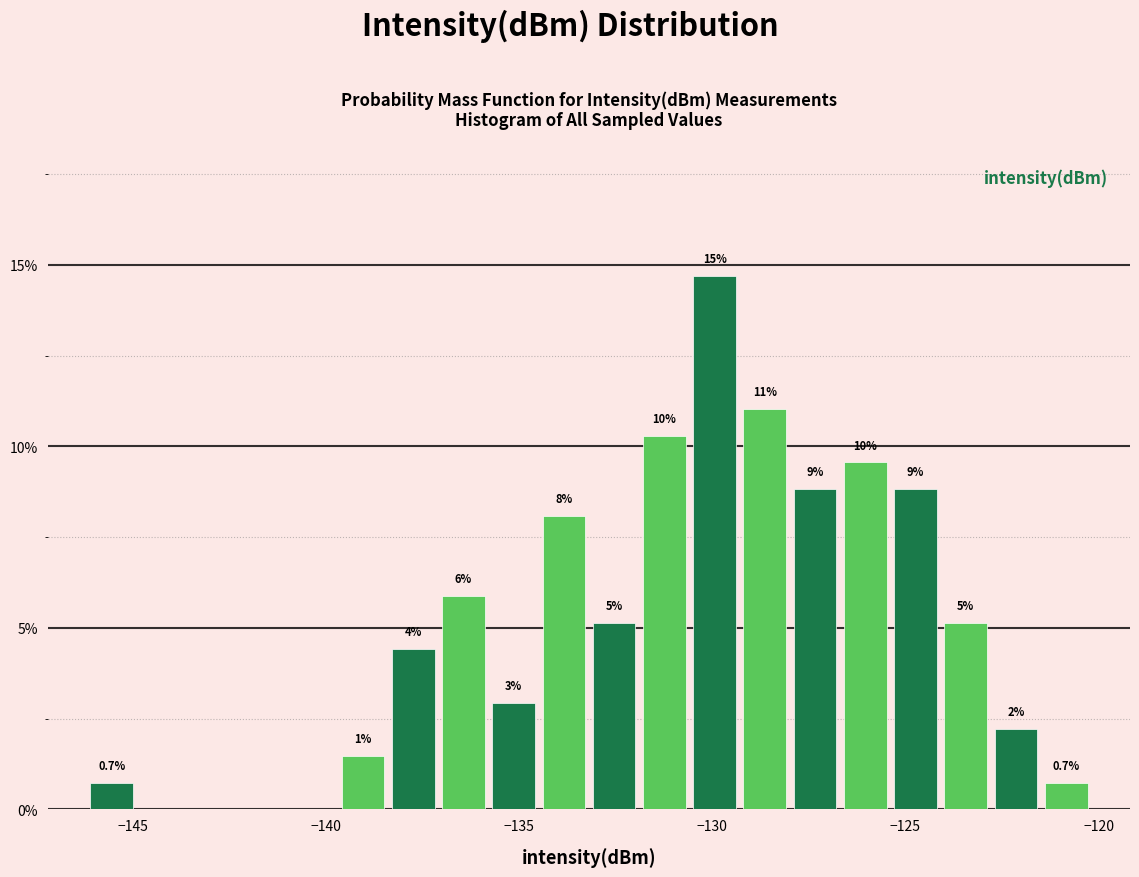

Around what value on the x-axis is the tallest bar? Give the approximate position of its centre, as read against the axis.

-130.0